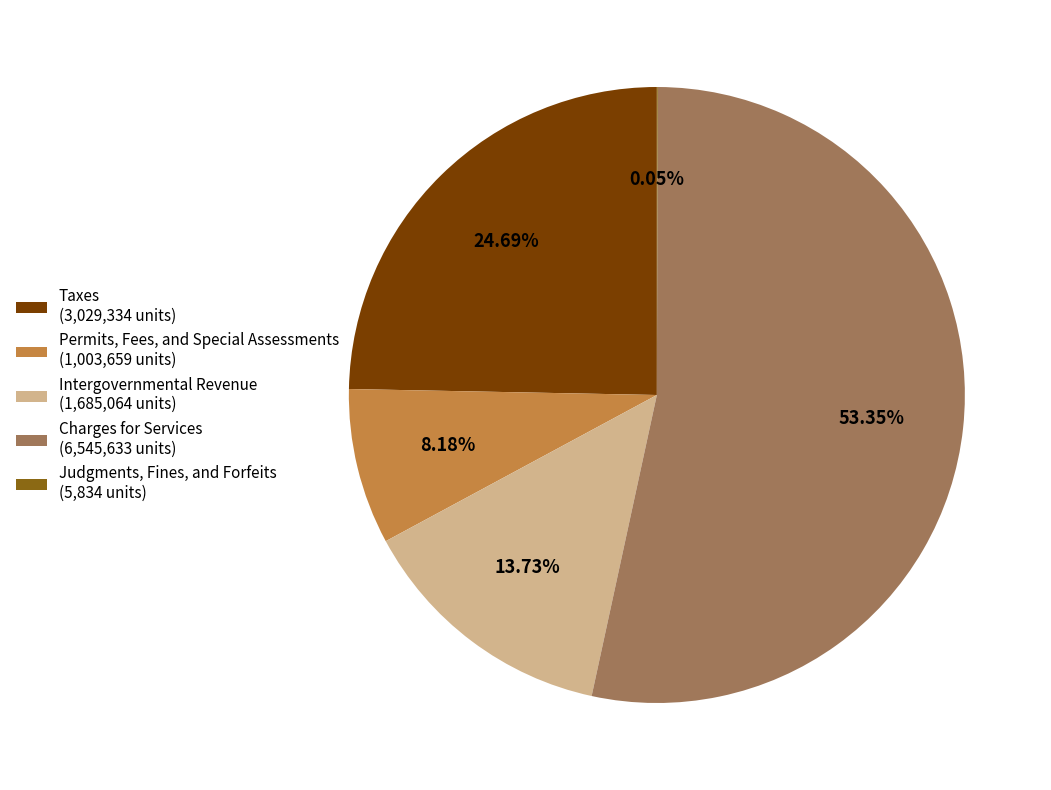

What percentage is the Intergovernmental Revenue slice, to the nearest percent?

14%